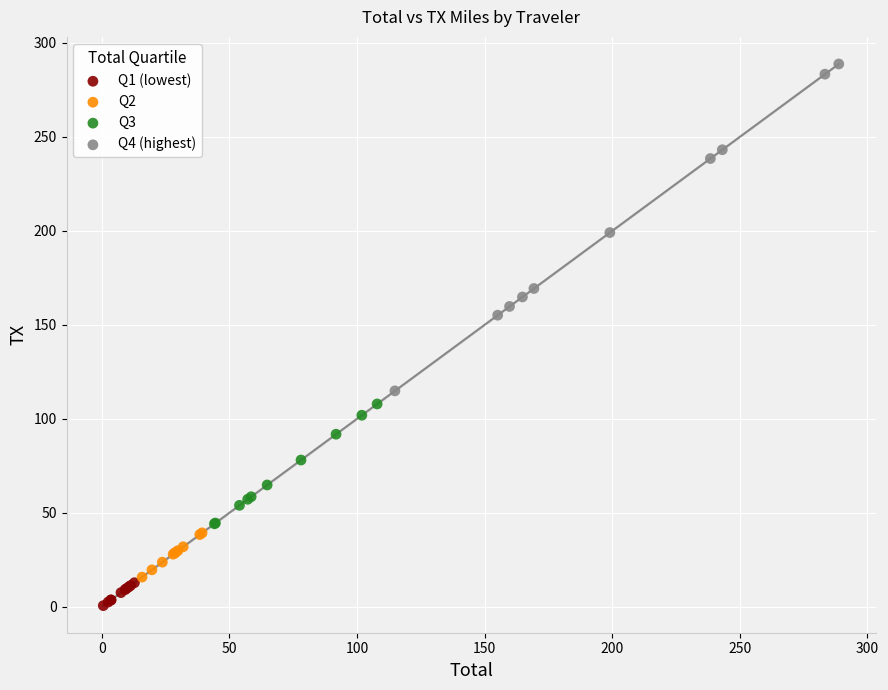

Which series reaches the minimum Y coordinate?

Q1 (lowest)